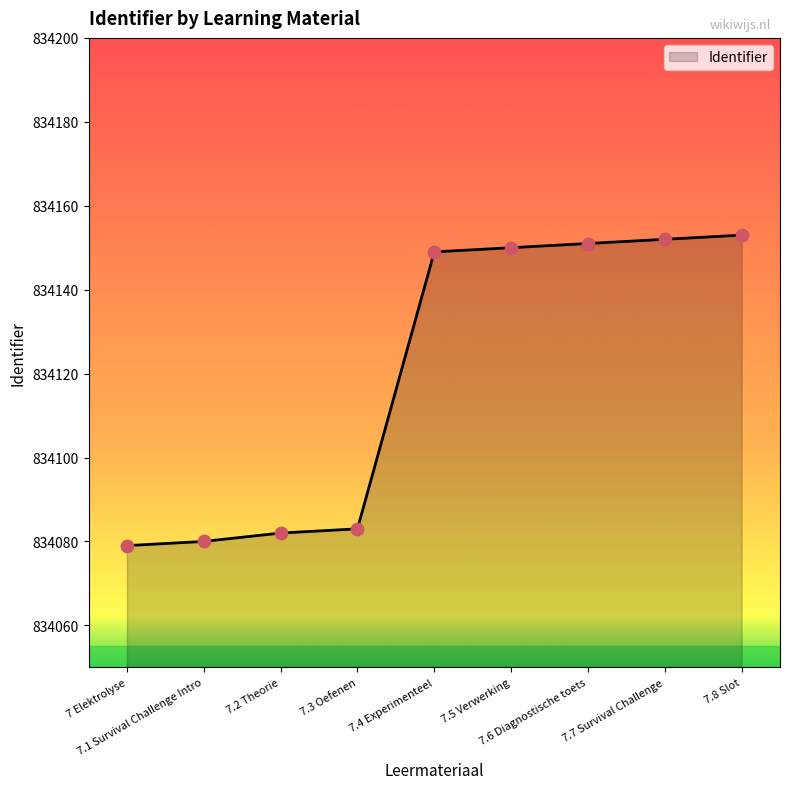

What is the change in value from 7.2 Theorie to 7.4 Experimenteel?

+67